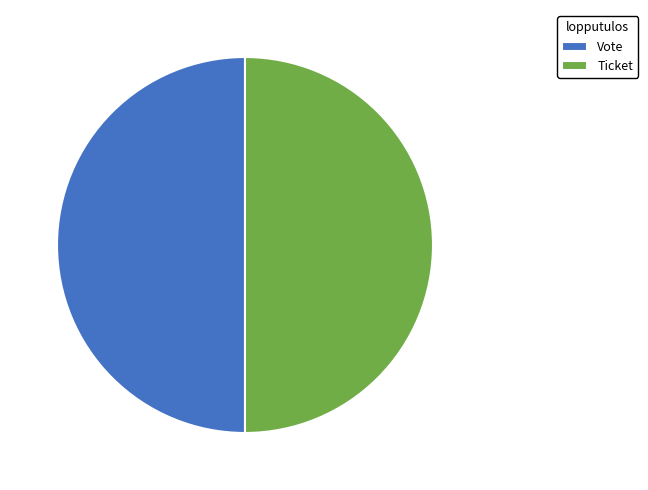

The Vote slice represents 50% of the pie. True or false?

True